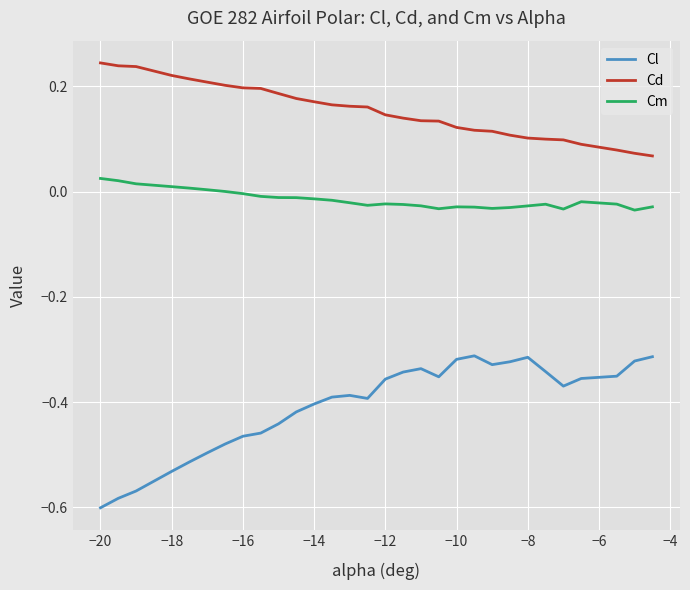

Rank the series by their maximum value, from highest to lowest.

Cd, Cm, Cl